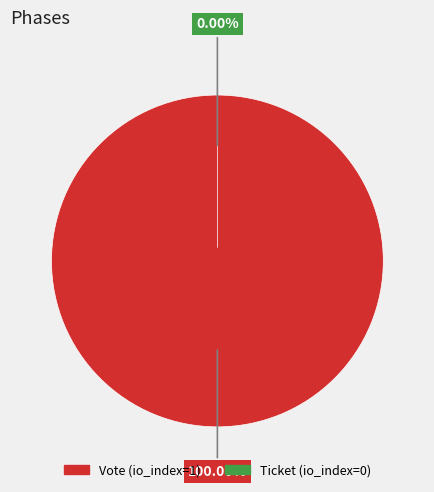

Rank the categories by value from highest to lowest.

Vote (io_index=1), Ticket (io_index=0)